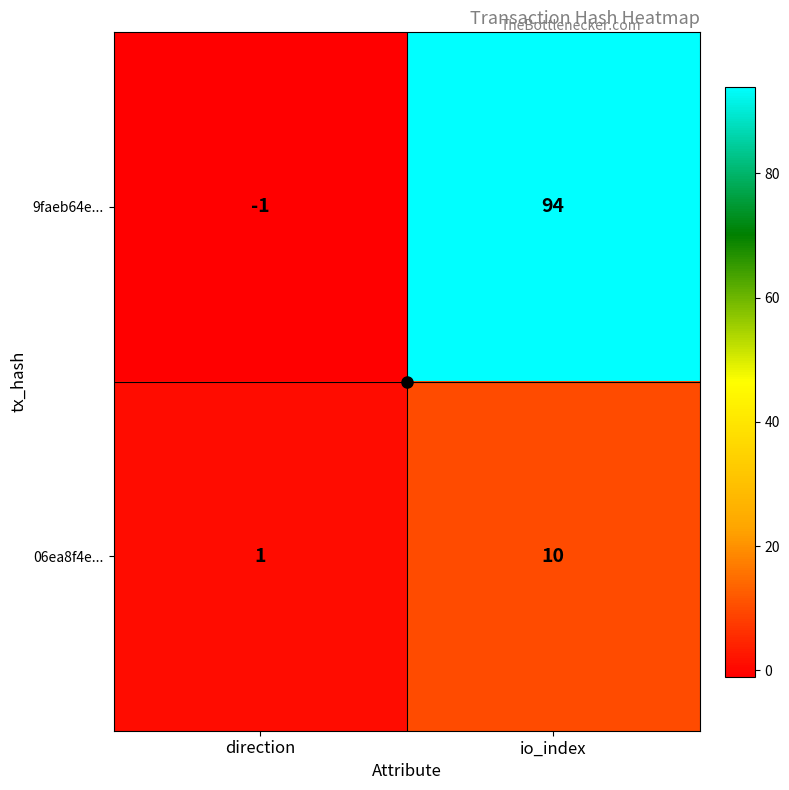

What is the sum of all 9faeb64e... values?

93